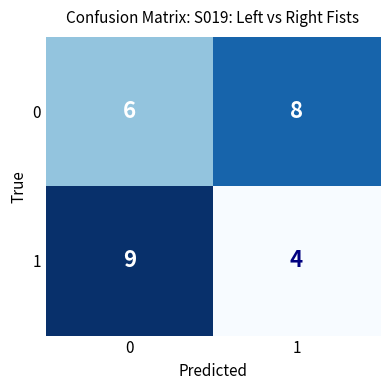

What is the total value across all series at 0?

15